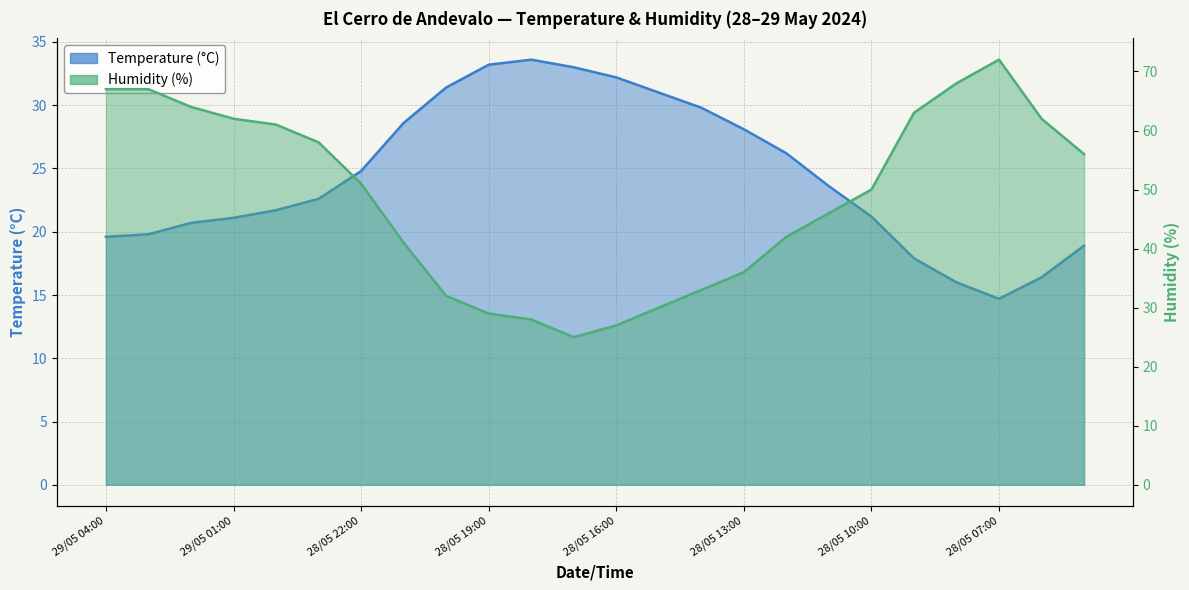

What is the approximate value of Temperature (°C) at 28/05 05:00?

18.9